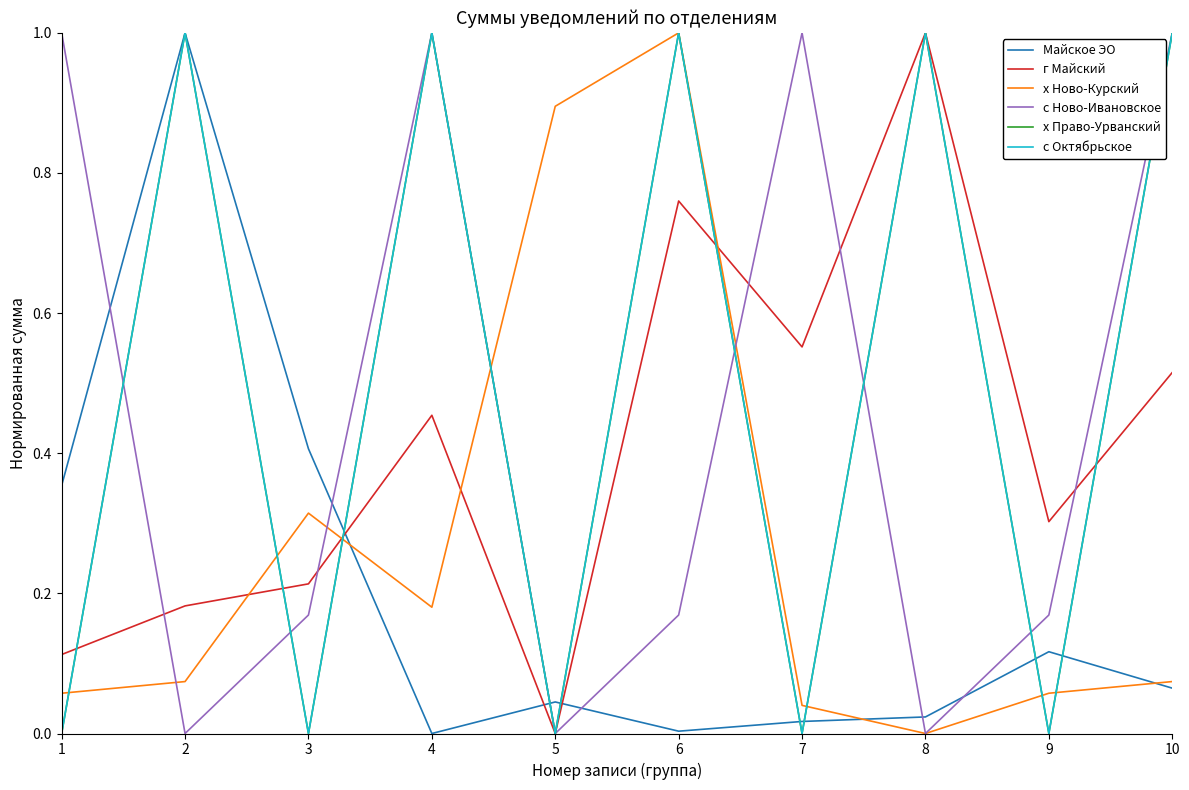

Is this an area chart (filled region under the line)?

No